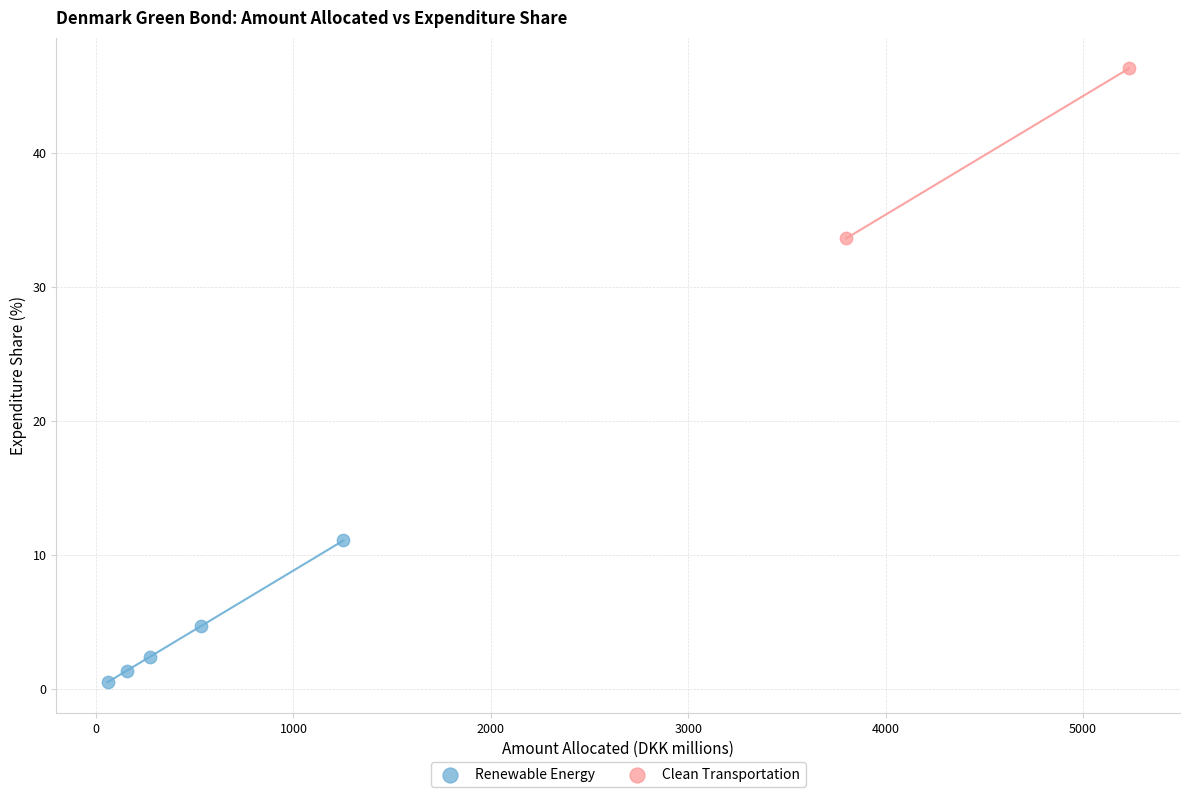

What are all the series names shown in the legend?

Renewable Energy, Clean Transportation